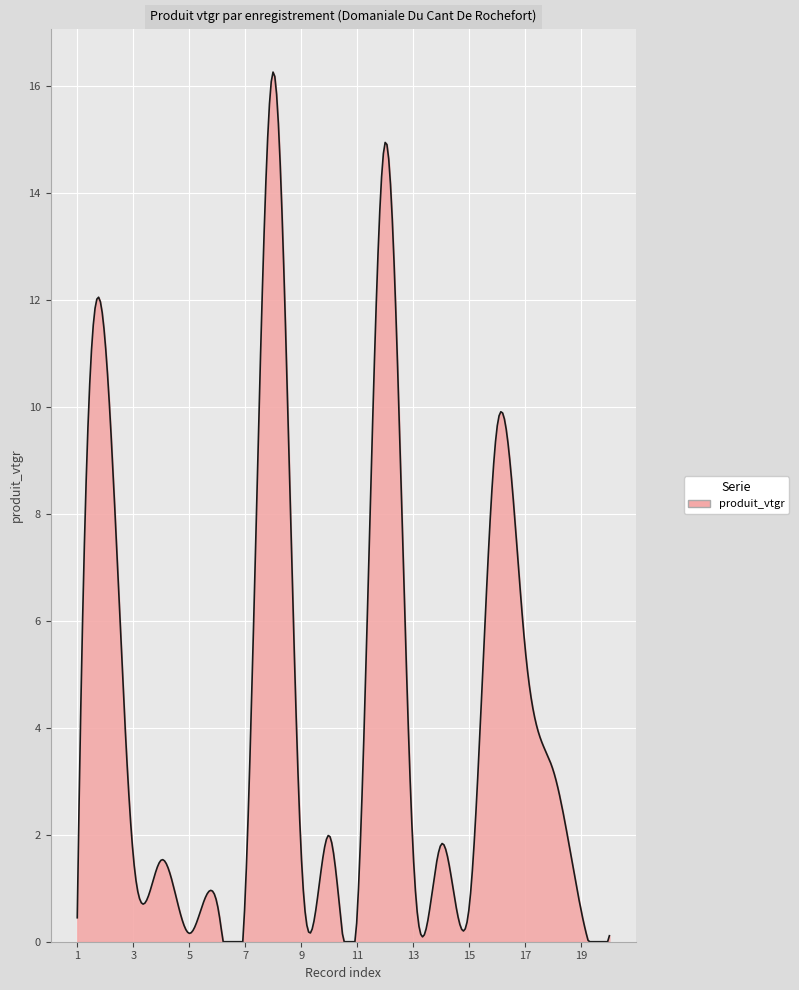

What is the difference between the maximum and minimum values?

16.3